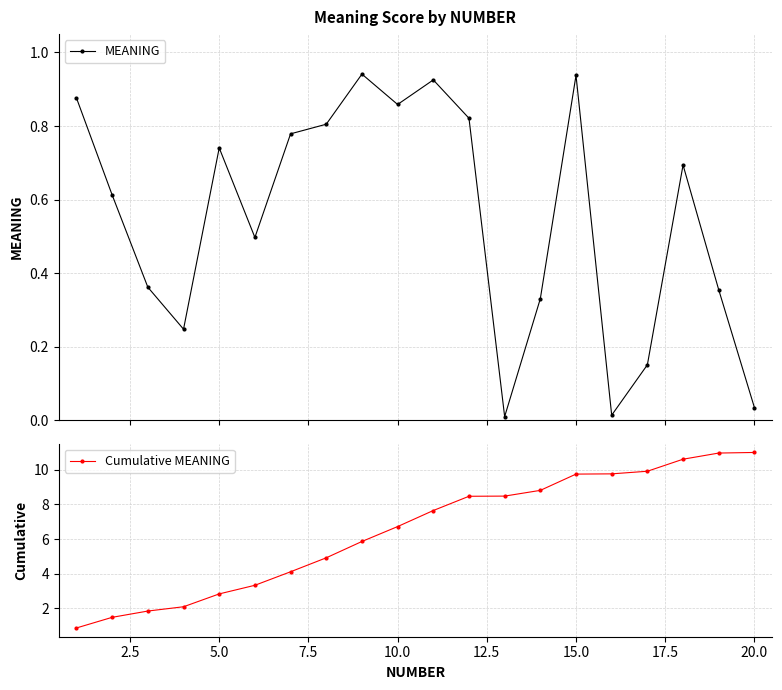

Reading left to right, list all the values displayed in this chart.

MEANING: 0.9	0.6	0.4	0.2	0.7	0.5	0.8	0.8	0.9	0.9	0.9	0.8	0.0	0.3	0.9	0.0	0.2	0.7	0.4	0.0
Cumulative MEANING: 0.9	1.5	1.9	2.1	2.8	3.3	4.1	4.9	5.9	6.7	7.6	8.5	8.5	8.8	9.7	9.8	9.9	10.6	11.0	11.0